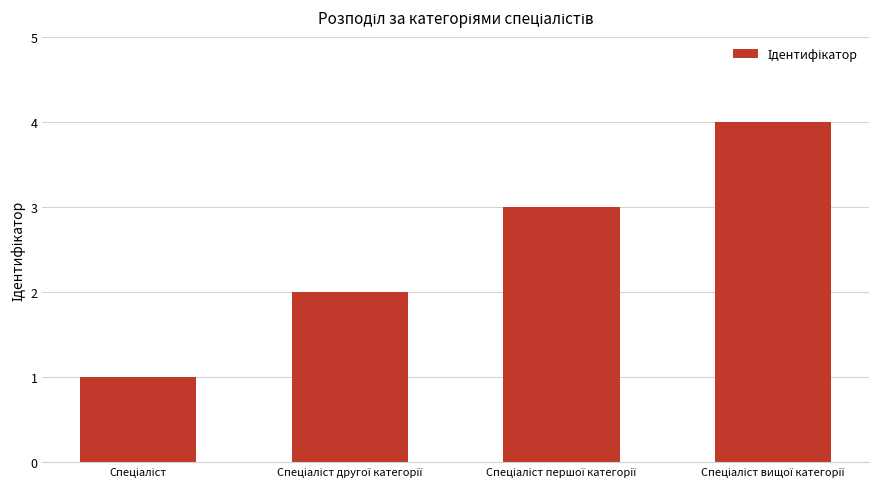

What is the greatest value displayed?

4